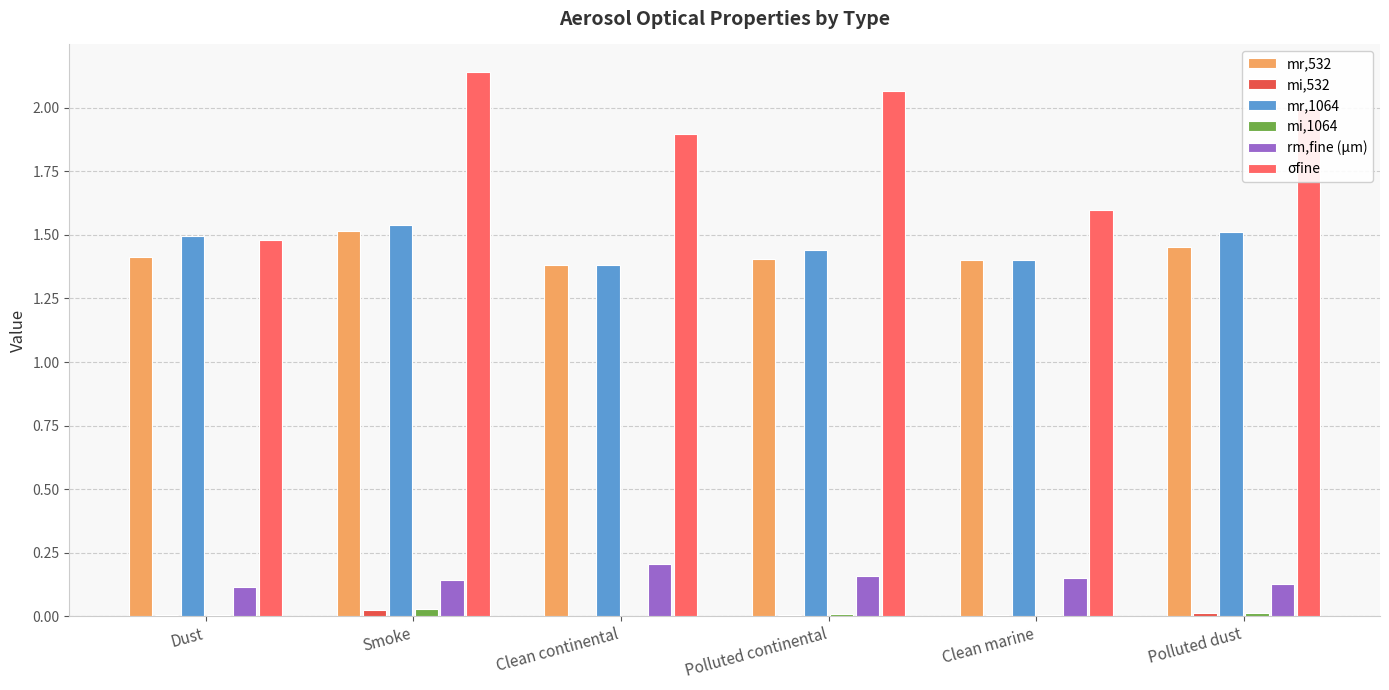

Count the number of data series in this chart.

6